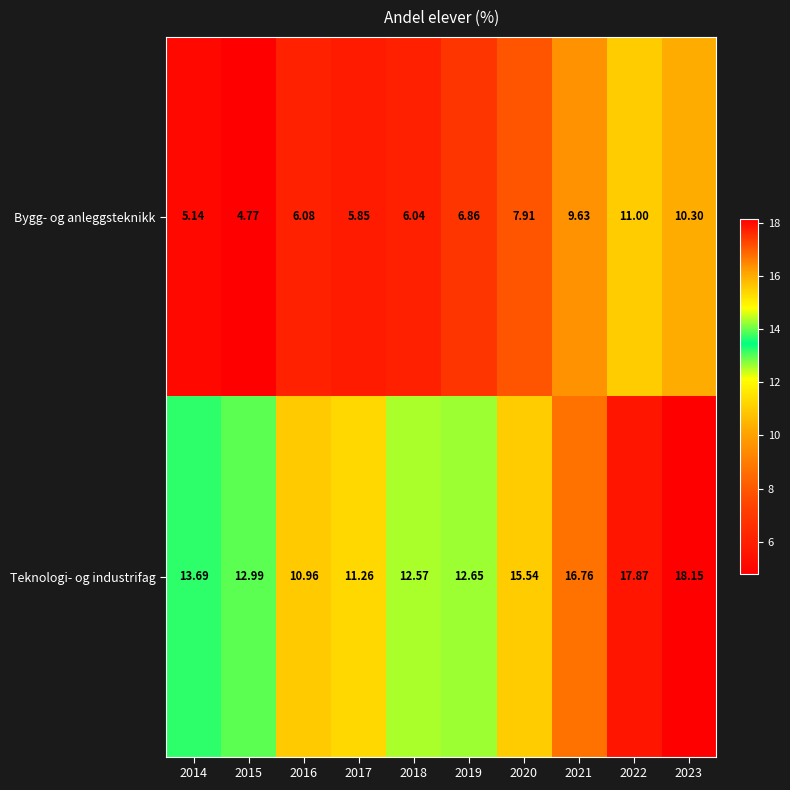

At how many categories does at least one series exceed 9?

10